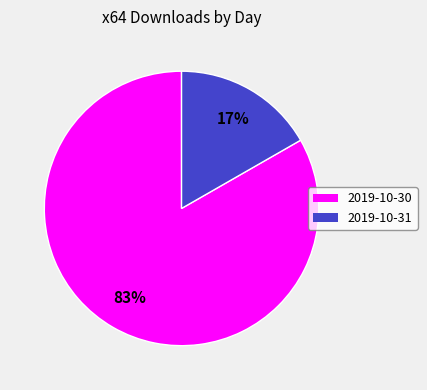

To the nearest percent, what portion does 2019-10-30 represent?

83%